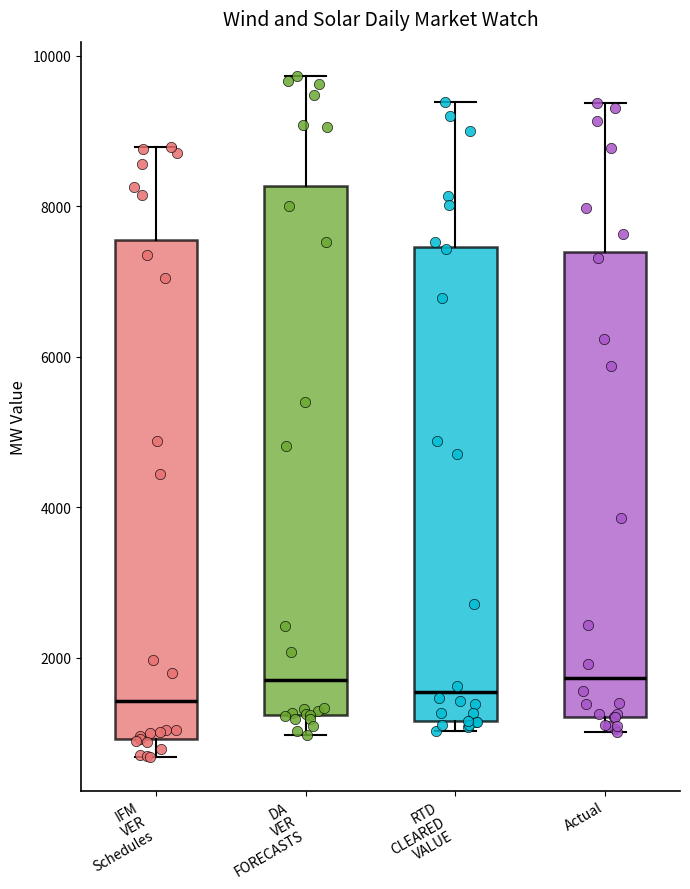

Reading left to right, read every box against the y-axis: the position of its median line, the range the box covers, and the ends of its whiskers. The values are not printed on the chart, so give them approximately, as read against the axis.

IFM VER Schedules: median 1400, box 1000 to 7600, whiskers 600 to 8800
DA VER FORECASTS: median 1800, box 1200 to 8200, whiskers 1000 to 9800
RTD CLEARED VALUE: median 1600, box 1200 to 7400, whiskers 1000 to 9400
Actual: median 1800, box 1200 to 7400, whiskers 1000 to 9400